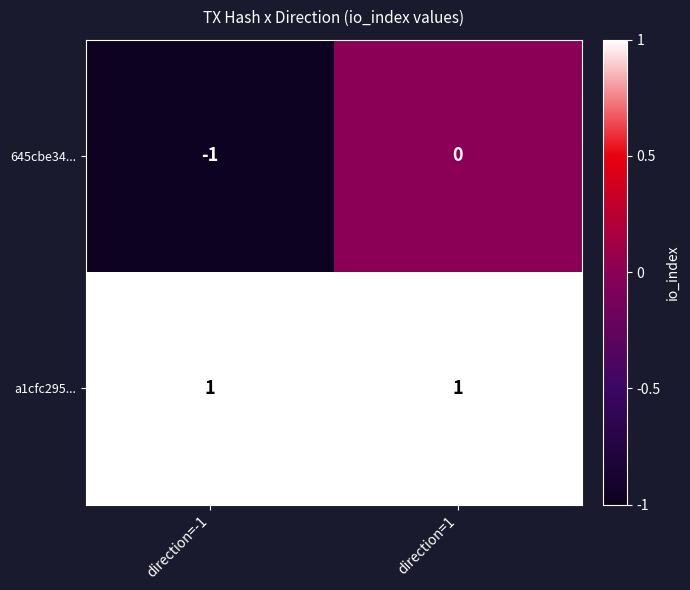

Rank the series at direction=-1 from lowest to highest value.

645cbe34..., a1cfc295...